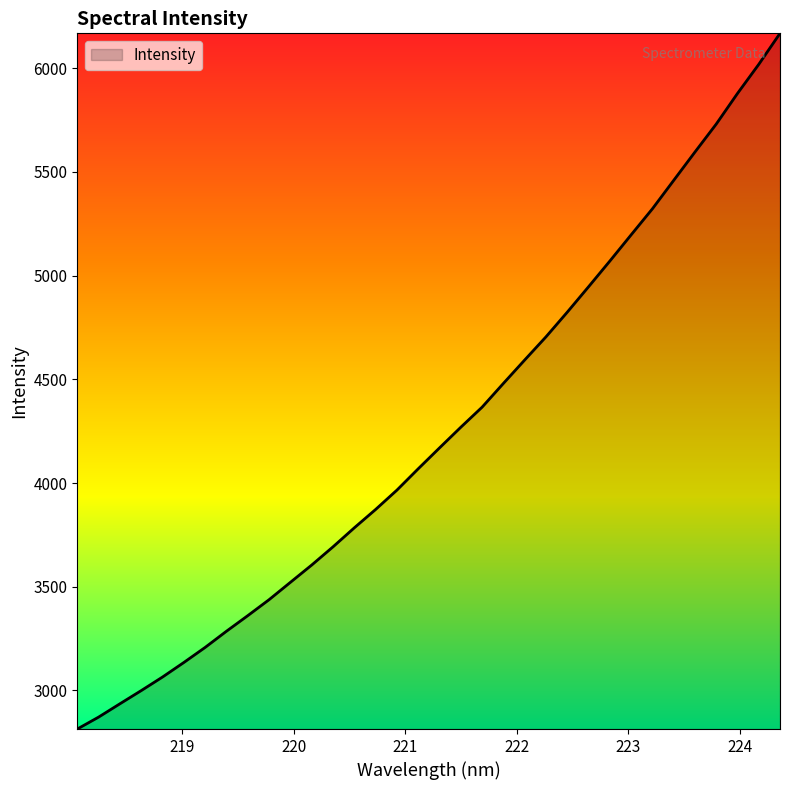

What is the difference between the maximum and minimum values?

3354.0